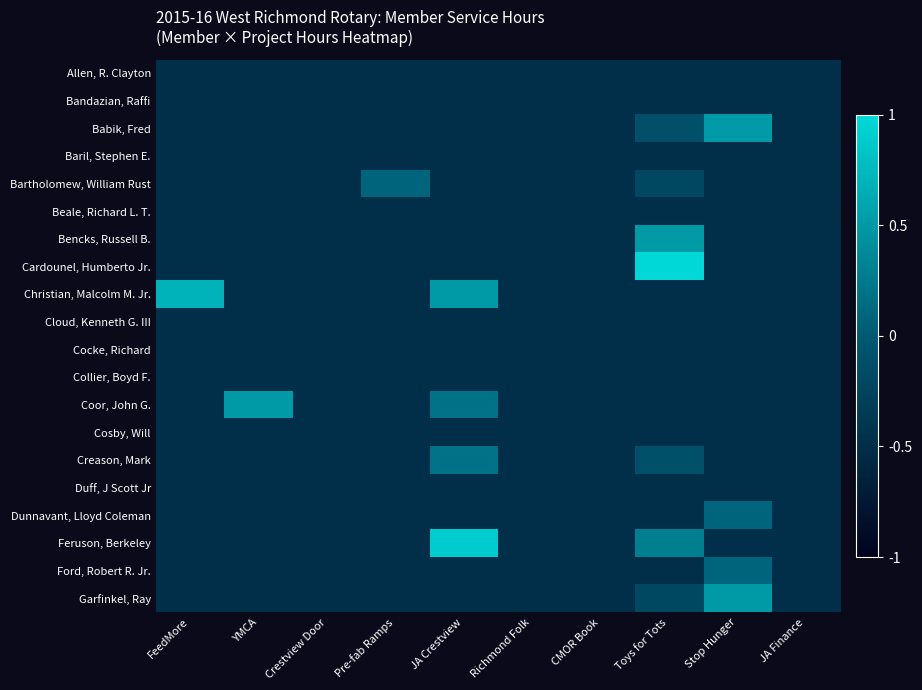

How many series are shown in this chart?

20